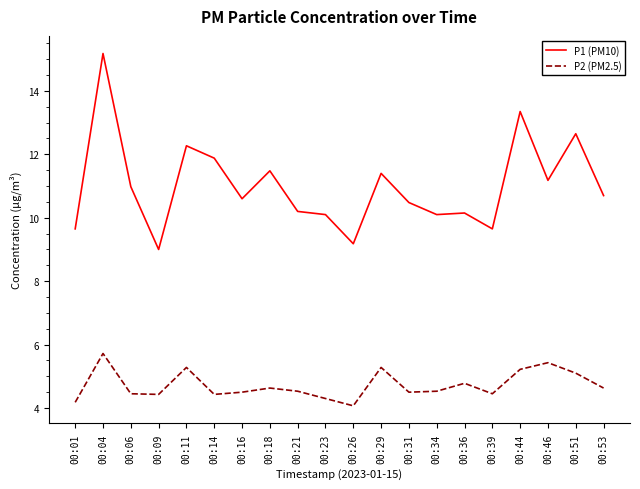

The P2 (PM2.5) series shows 5.2 at 00:44. True or false?

True